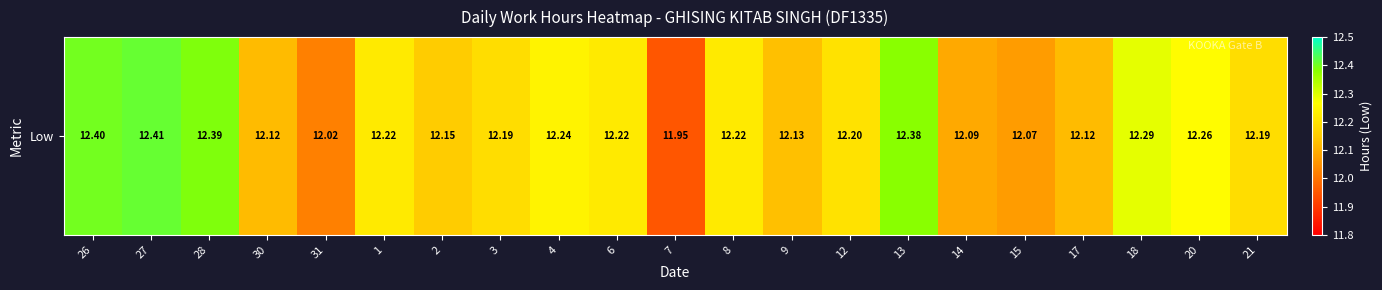

At which label is the value closest to 12?

31